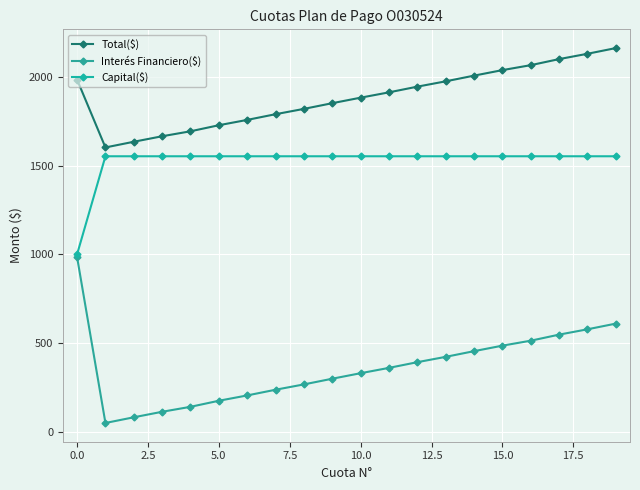

What is the average value of the Interés Financiero($) series?

362.2